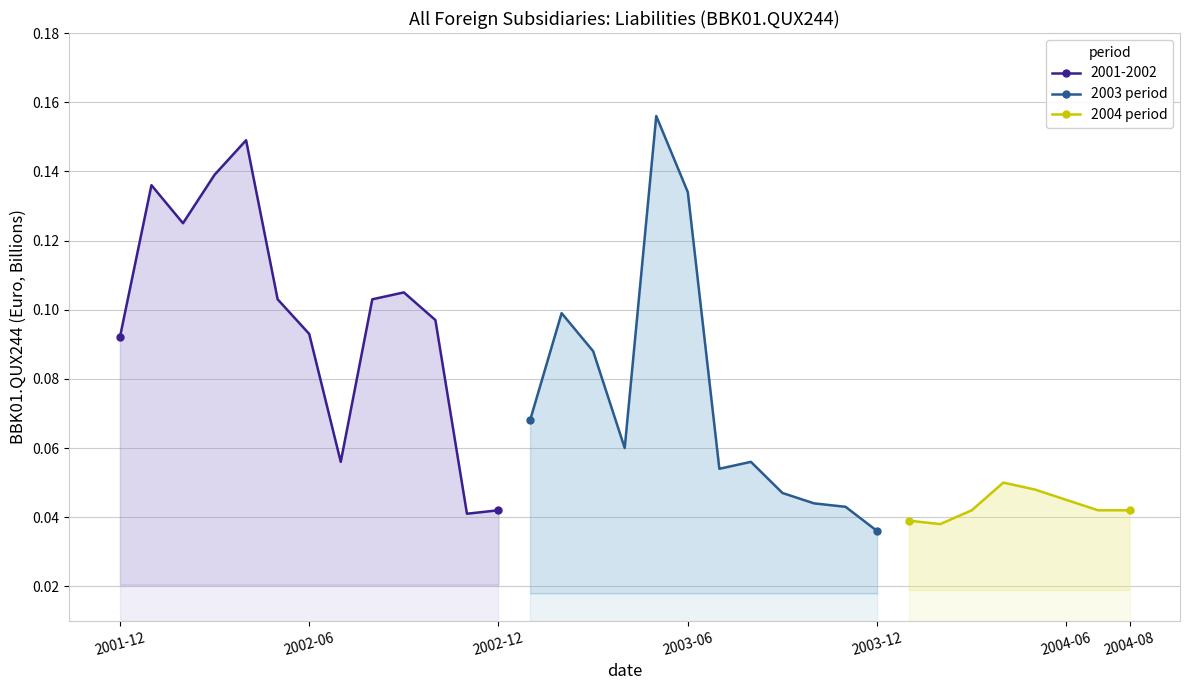

Count the 2001-2002 values in the range 0 to 1.

13